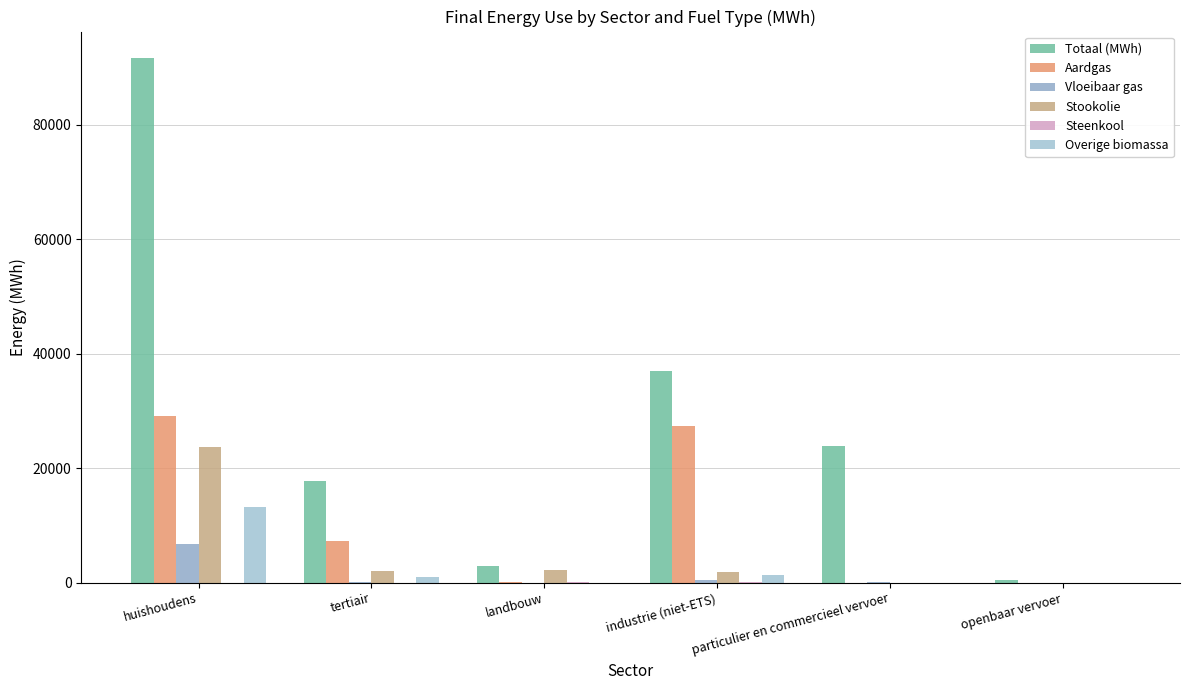

Rank the series by their maximum value, from lowest to highest.

Steenkool, Vloeibaar gas, Overige biomassa, Stookolie, Aardgas, Totaal (MWh)